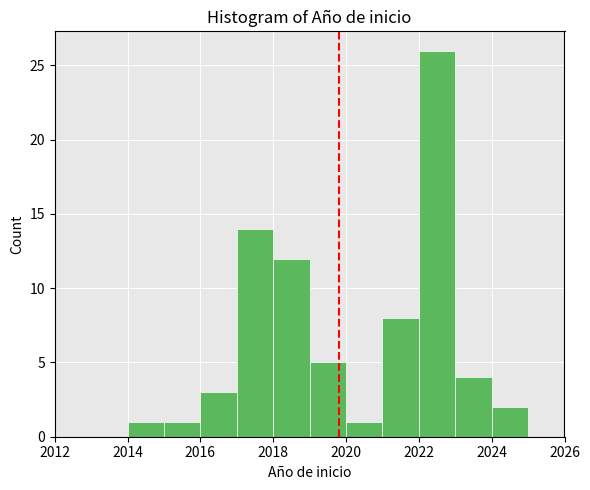

How tall is the bar that spans 2016 to 2017 on the x-axis? The values are not printed on the chart, so give them approximately, as read against the axis.

3